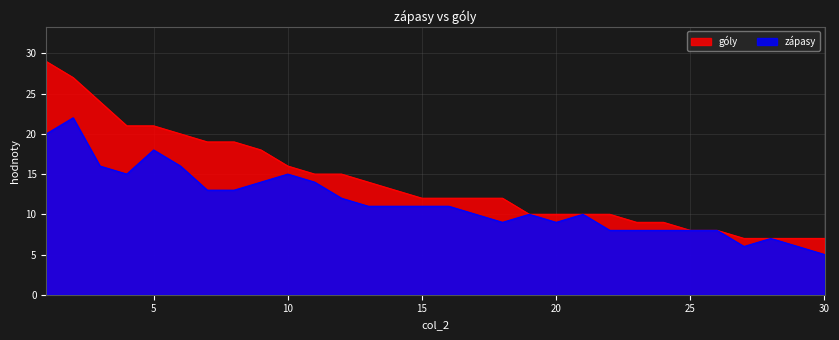

The value of zápasy at 28 is 11. True or false?

False